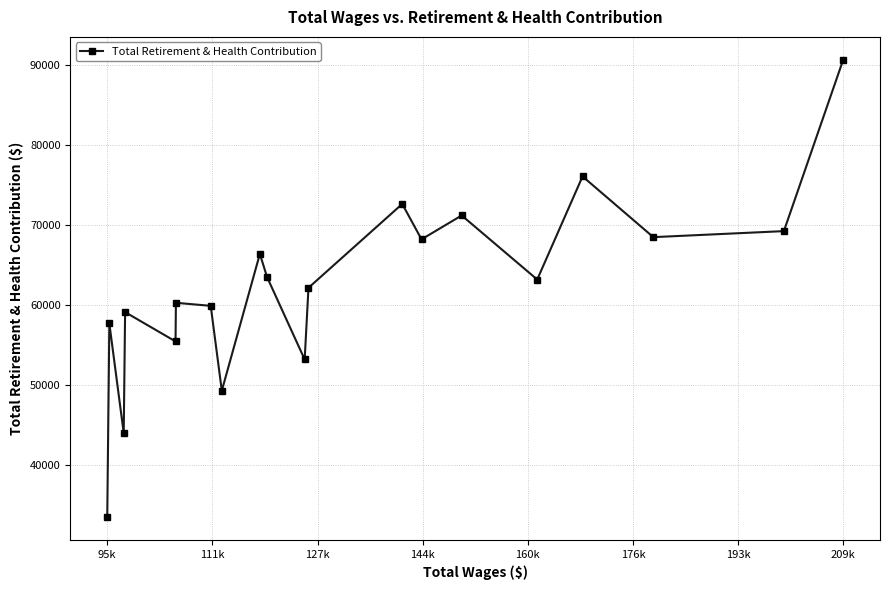

What is the sum of all values?

1243922